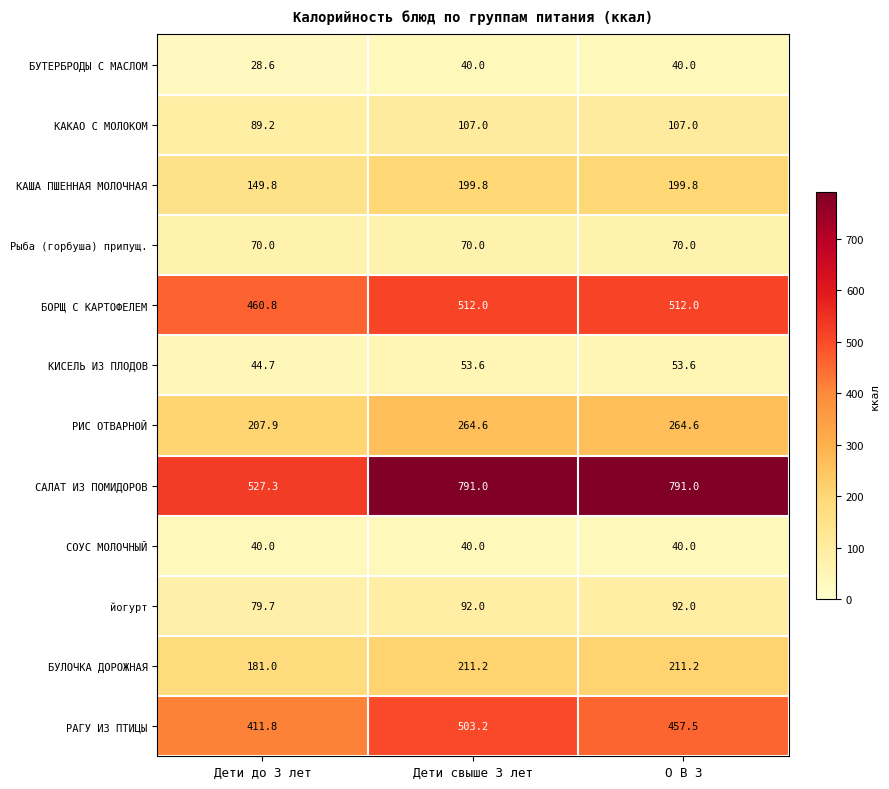

Between Дети до 3 лет and О В З, which series saw the biggest shift?

САЛАТ ИЗ ПОМИДОРОВ